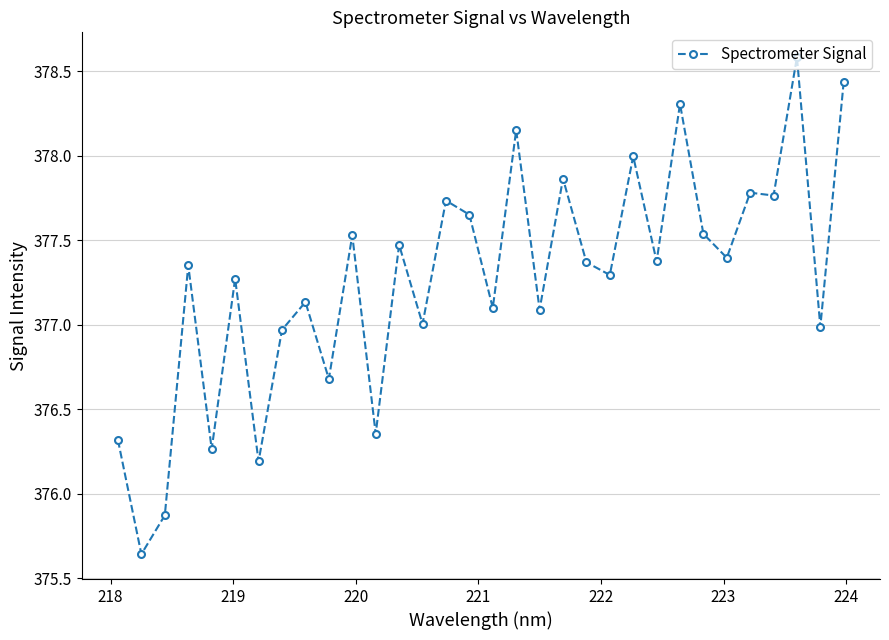

What is the maximum value shown in the chart?

378.6